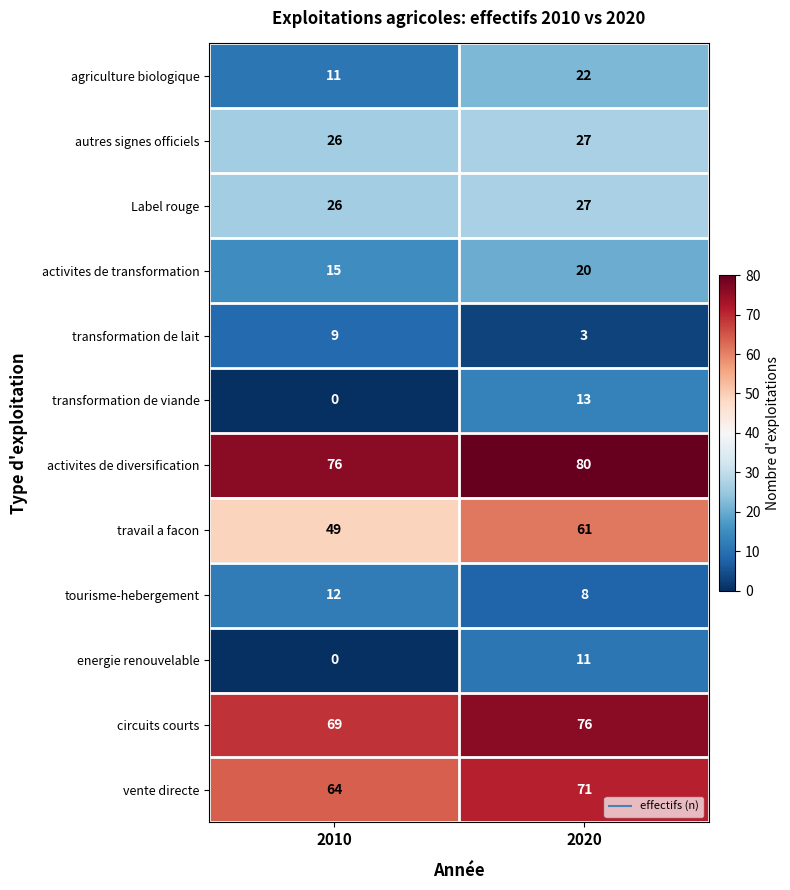

The value of autres signes officiels at 2020 is 41. True or false?

False